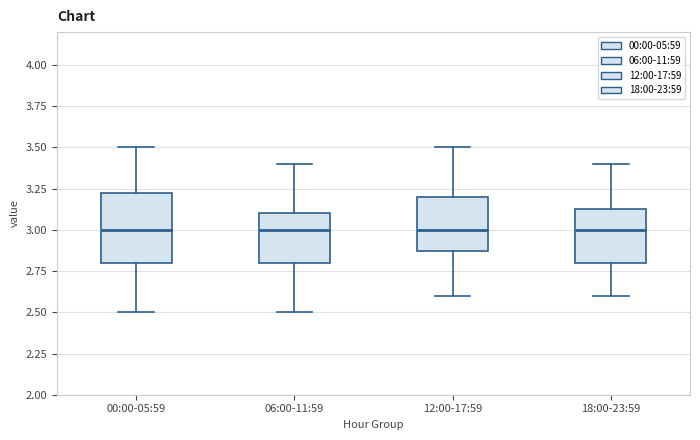

Reading left to right, transcribe this box plot: for each box, give where its median line is, the range the box spans, and where its two whiskers end, as read against the y-axis. The values are not printed on the chart, so give them approximately, as read against the axis.

00:00-05:59: median 3.00, box 2.80 to 3.25, whiskers 2.50 to 3.50
06:00-11:59: median 3.00, box 2.80 to 3.10, whiskers 2.50 to 3.40
12:00-17:59: median 3.00, box 2.90 to 3.20, whiskers 2.60 to 3.50
18:00-23:59: median 3.00, box 2.80 to 3.15, whiskers 2.60 to 3.40